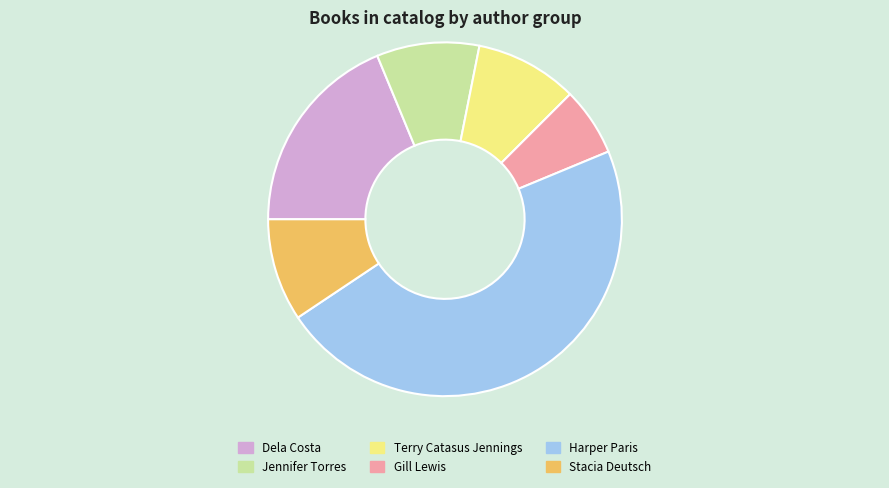

Is Harper Paris the majority of the pie?

No